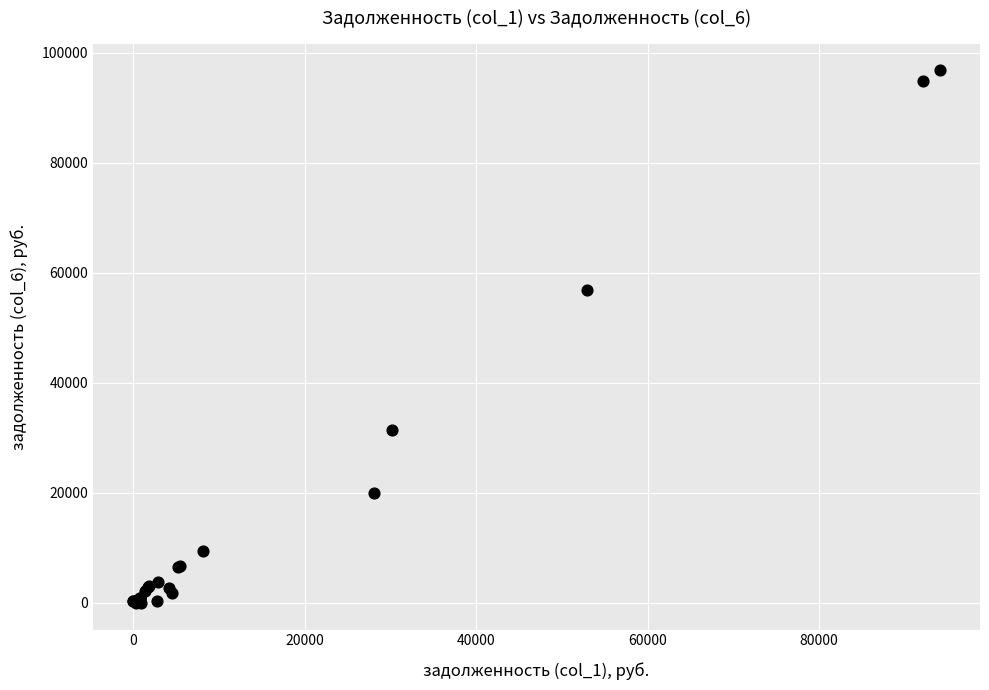

What Y value in the scatter plot is closest to 48389?

56933.1